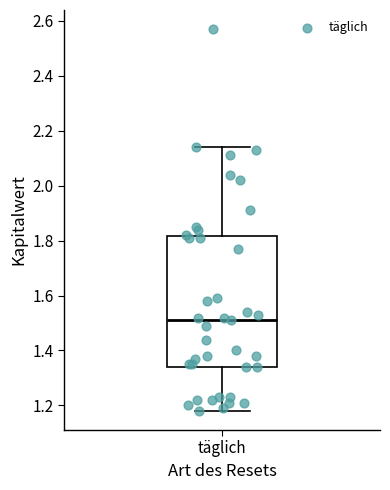

Read this box plot against the y-axis: the position of the median line, the range covered by the box, and the ends of both whiskers. The values are not printed on the chart, so give them approximately, as read against the axis.

median 1.52, box 1.34 to 1.82, whiskers 1.18 to 2.14